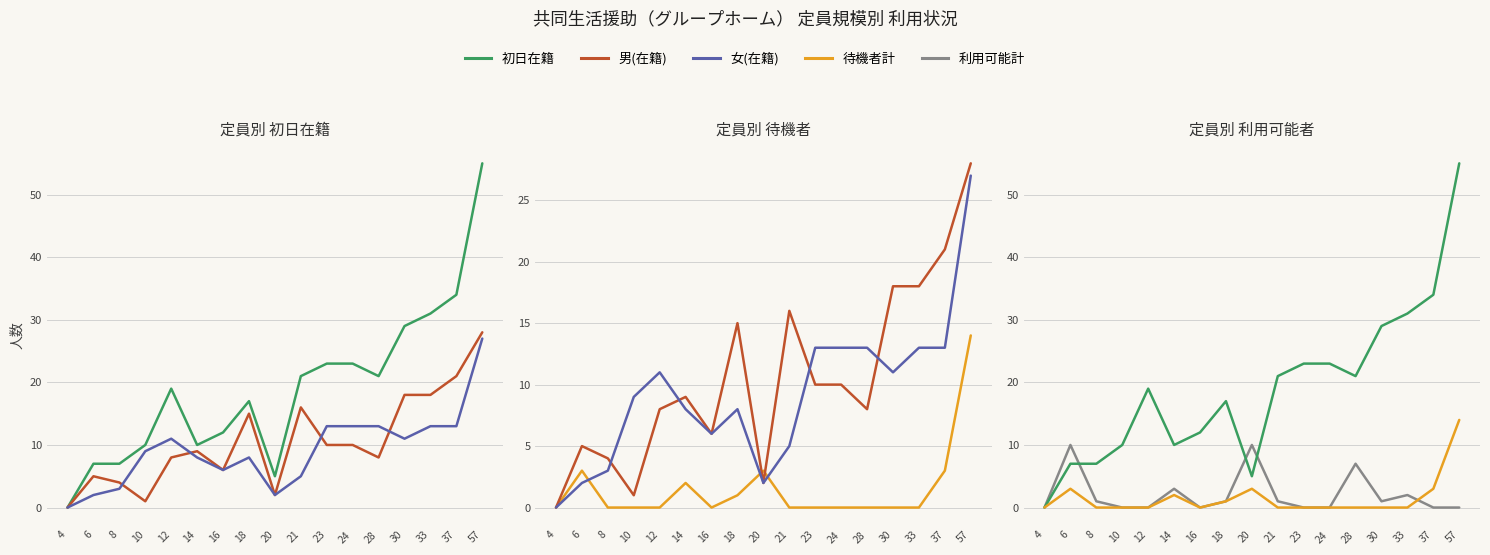

Which label corresponds to the largest value in the chart?

57